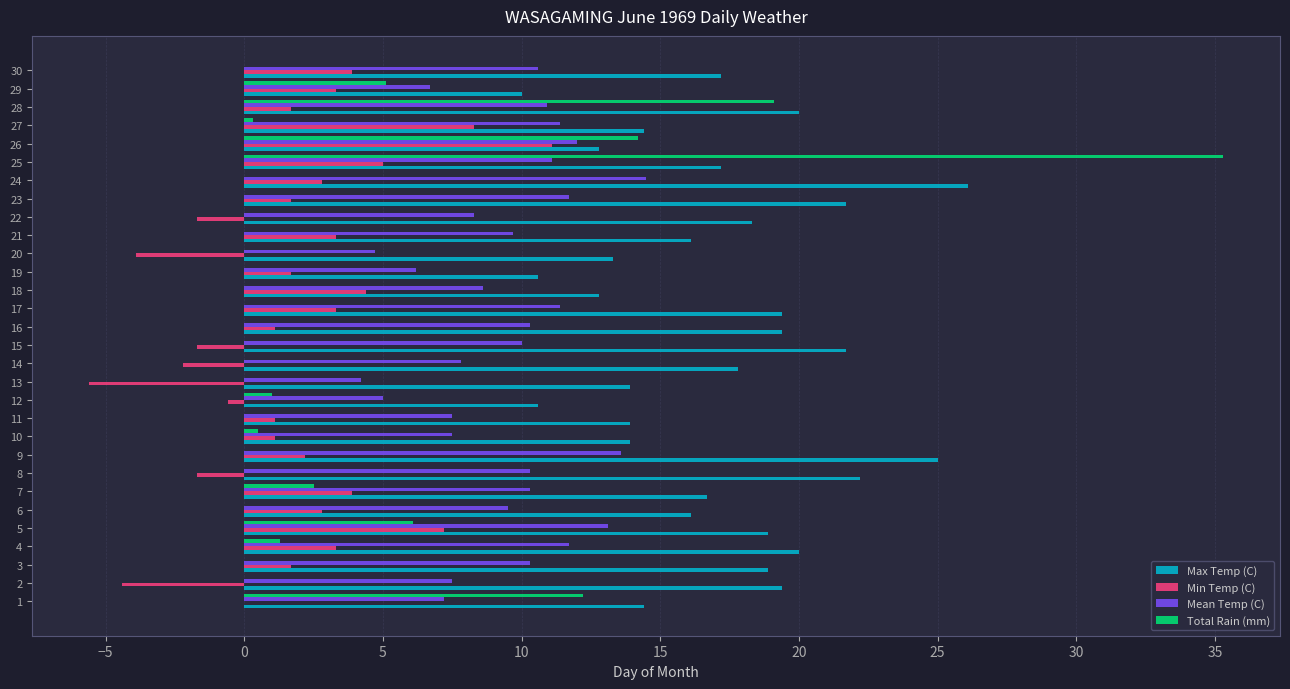

Between 5 and 7, which series saw the biggest shift?

Total Rain (mm)